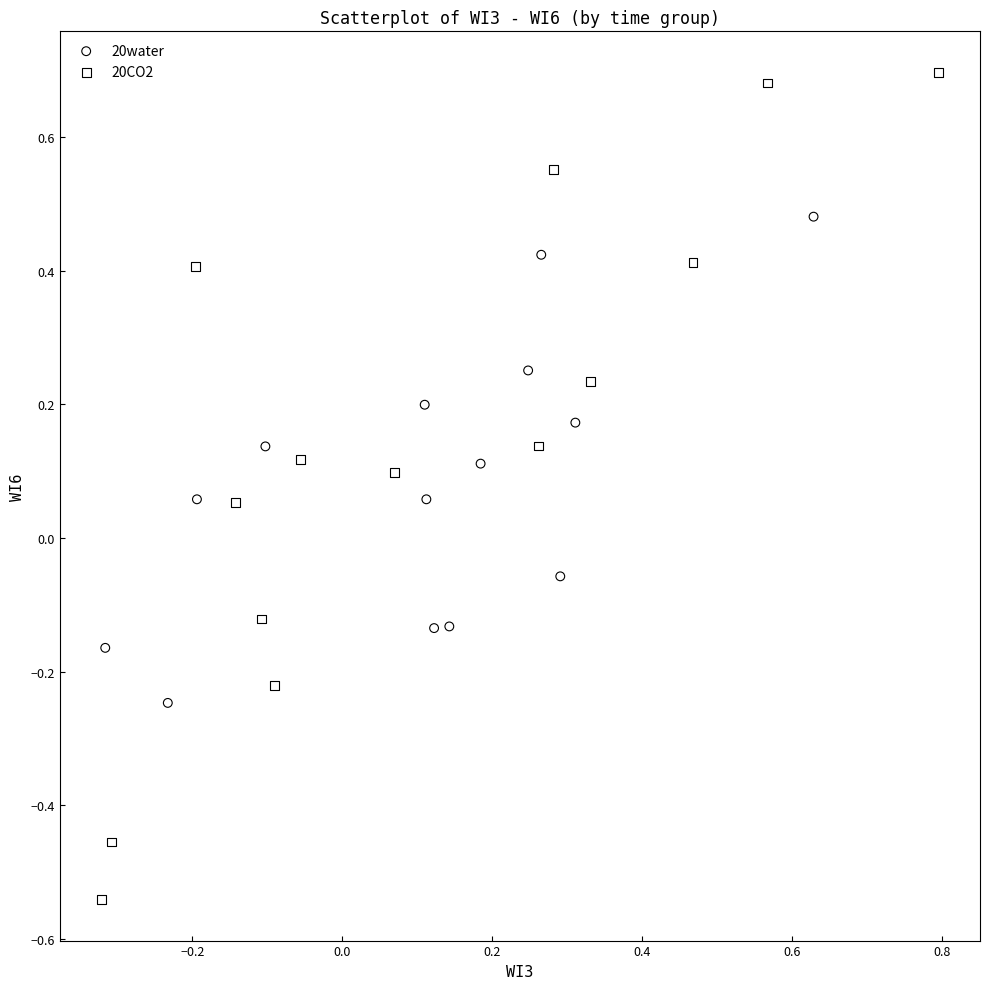

Which series has the widest spread of Y values?

20CO2